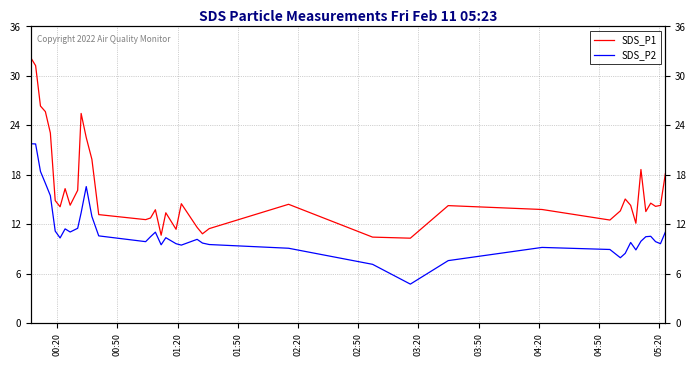

Rank the series by their maximum value, from highest to lowest.

SDS_P1, SDS_P2